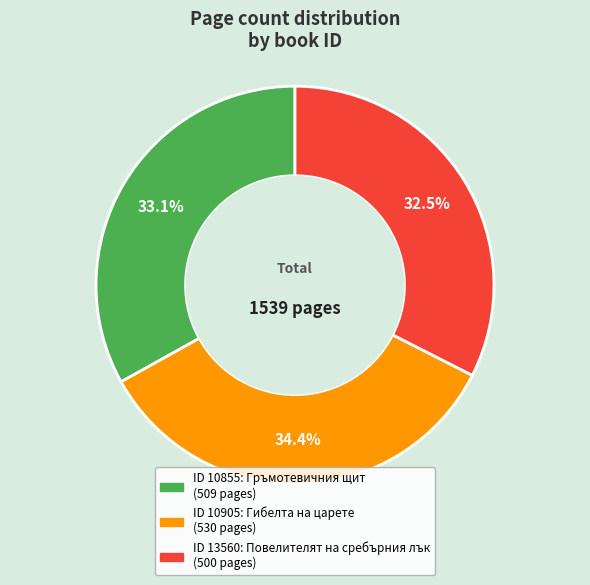

Does any single category account for the majority?

No